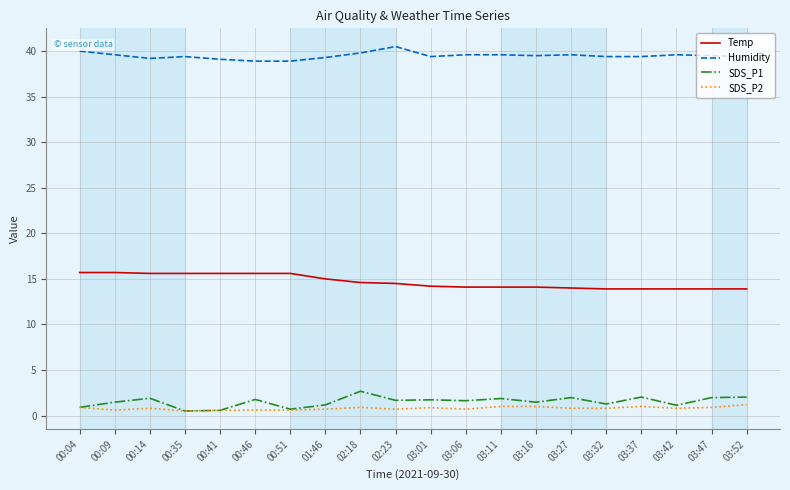

What is the difference between the maximum and minimum values in the Temp series?

1.8